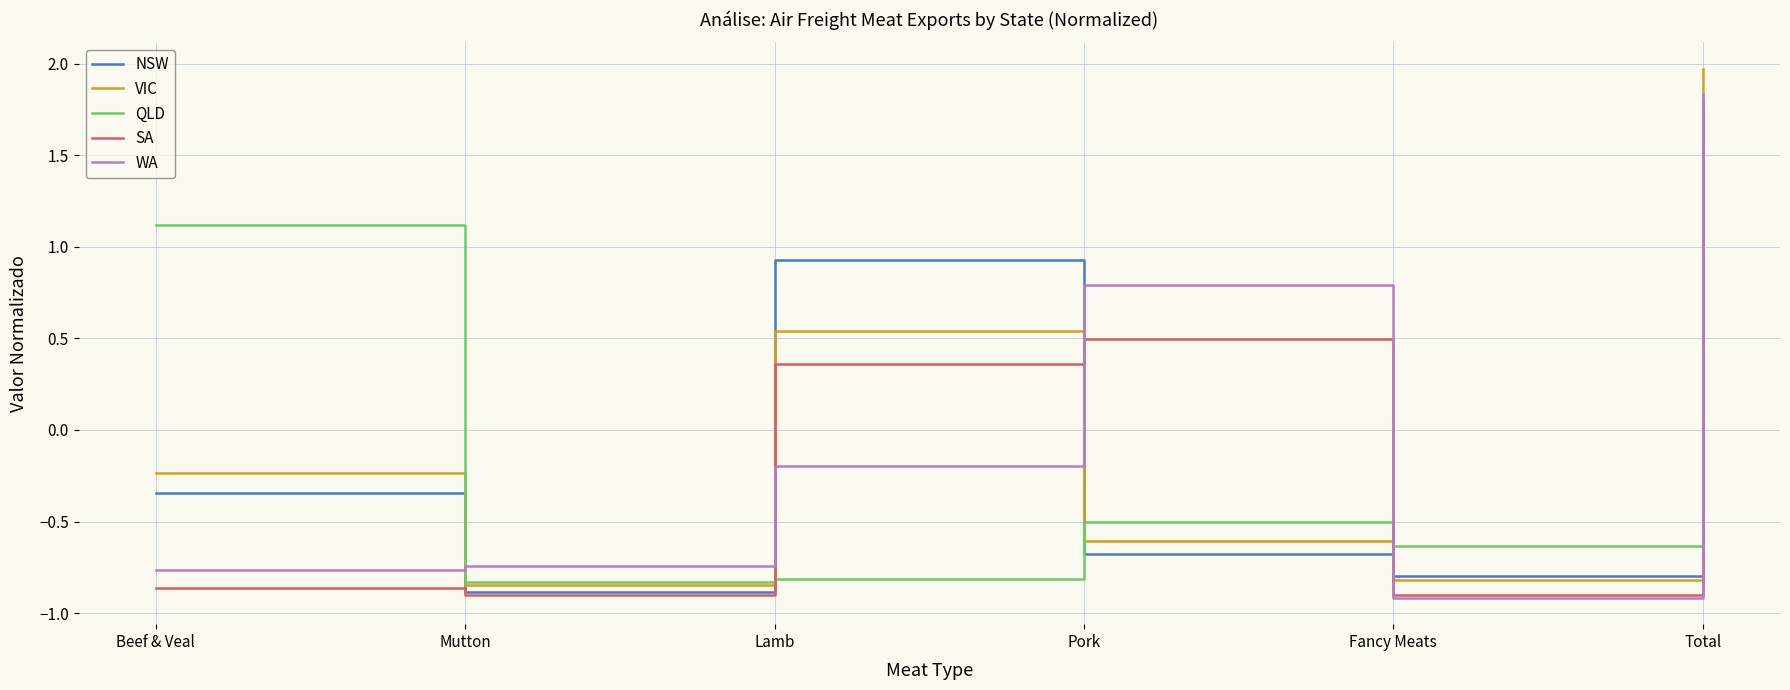

True or false: NSW has more than 1 points higher than both neighbors.

False